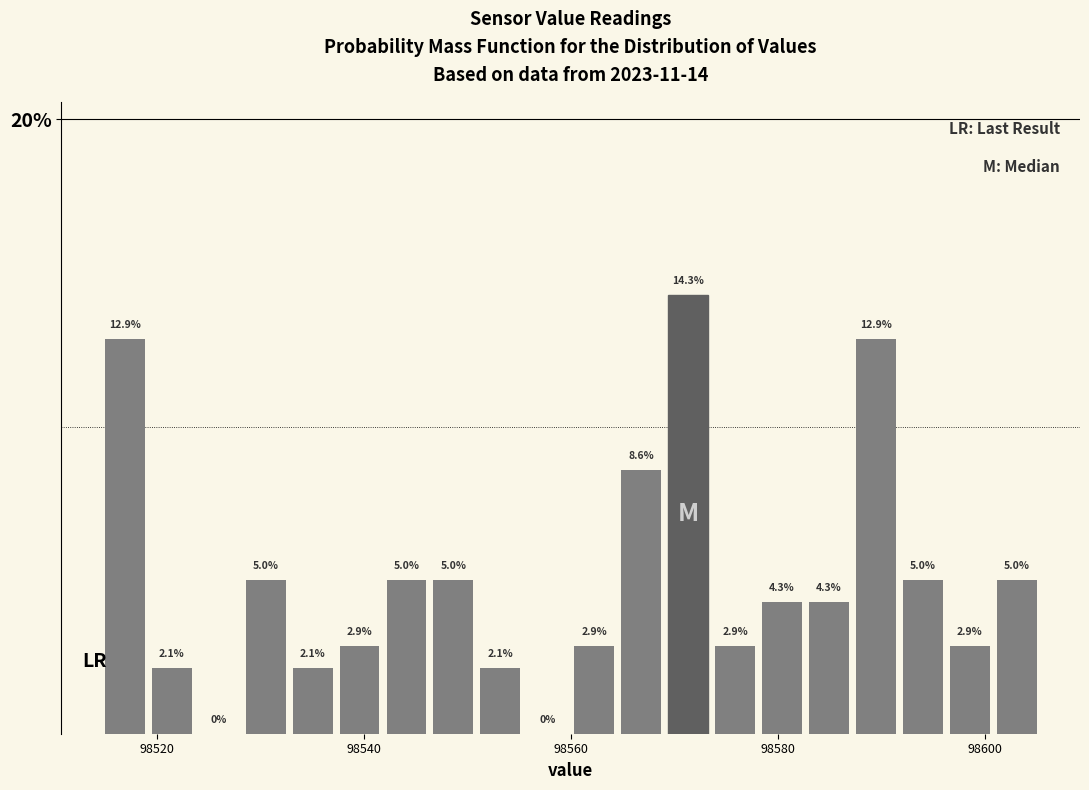

Around what value on the x-axis is the tallest bar? Give the approximate position of its centre, as read against the axis.

98572